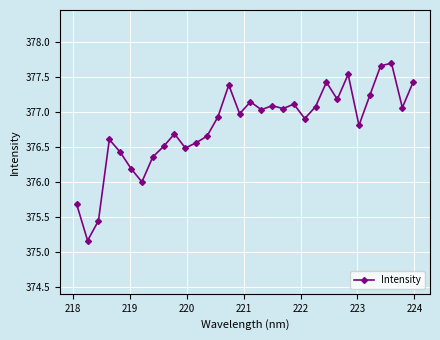

What is the value of the 8th point from the left?

376.4